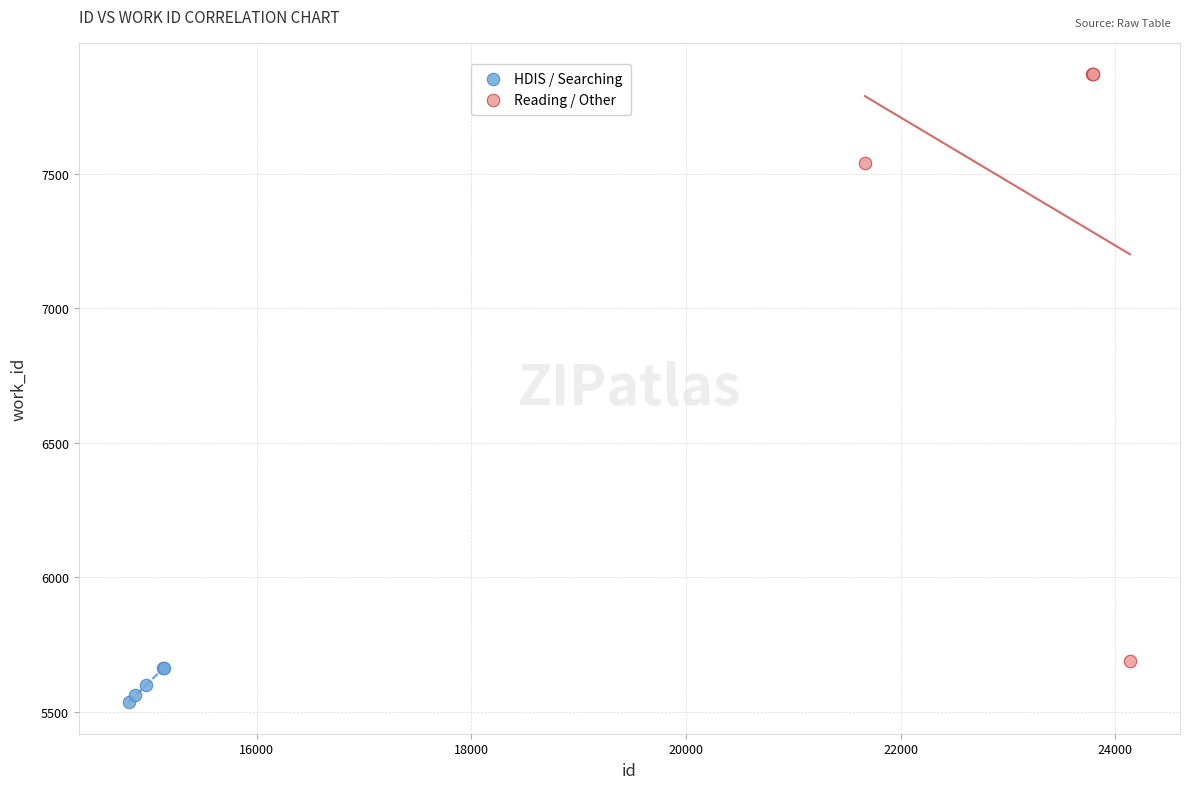

Which series contains the highest Y value?

Reading / Other